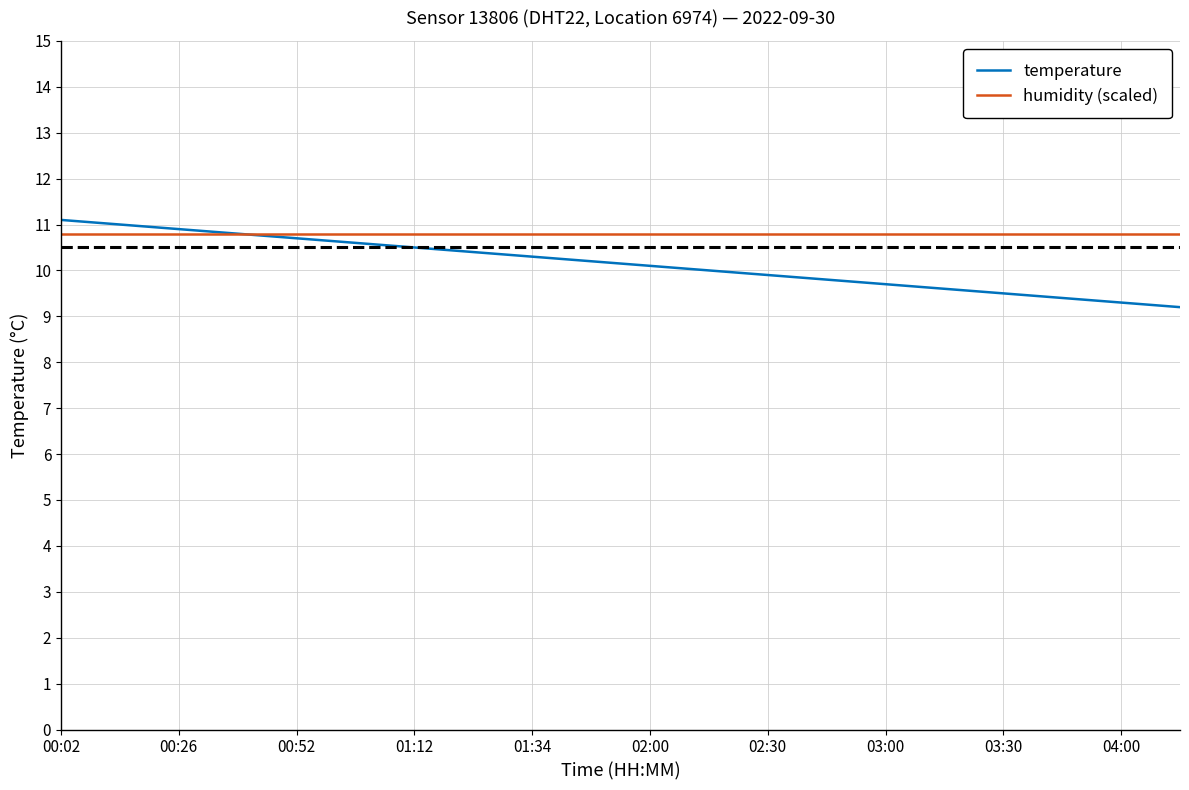

Rank the series by their average value, from lowest to highest.

temperature, humidity (scaled)